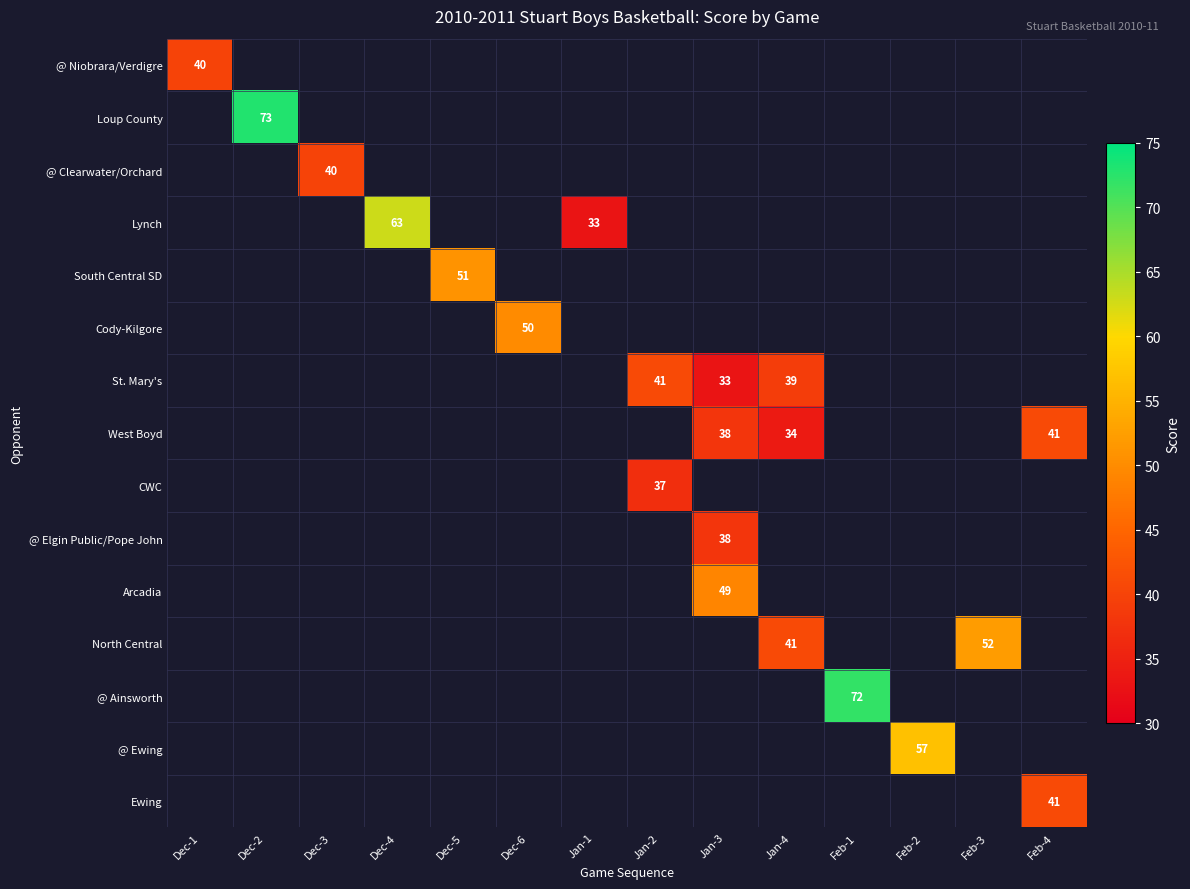

The value of Ewing at Feb-4 is 41. True or false?

True